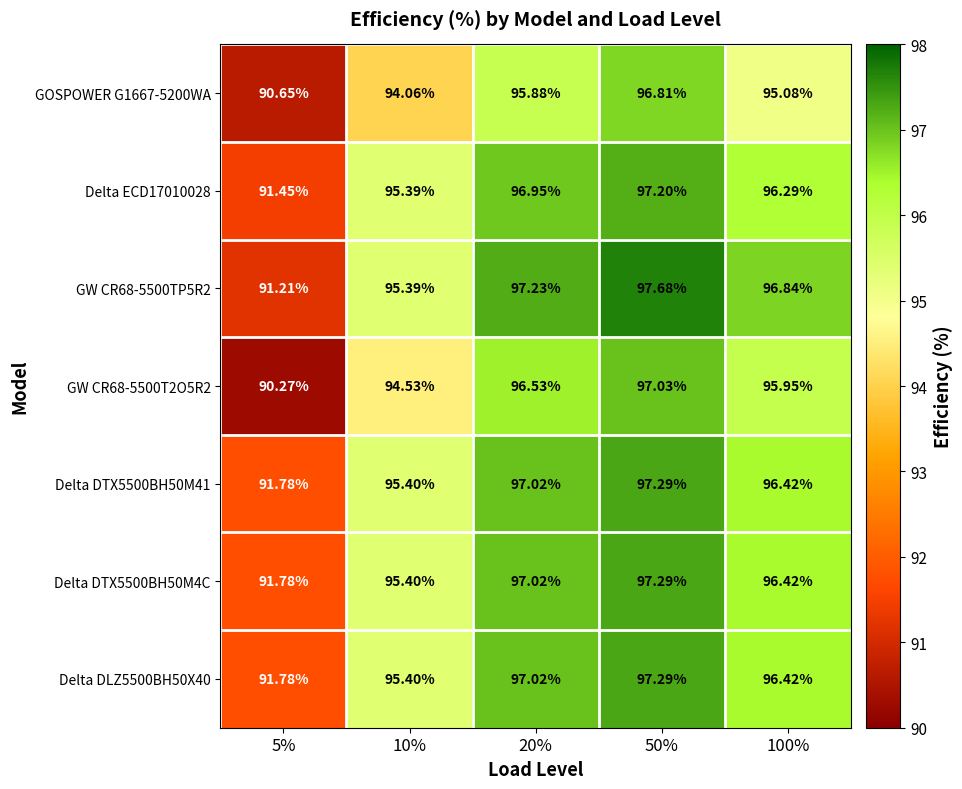

Is the value of Delta DTX5500BH50M4C at 5% greater than the value of GOSPOWER G1667-5200WA at 5%?

Yes